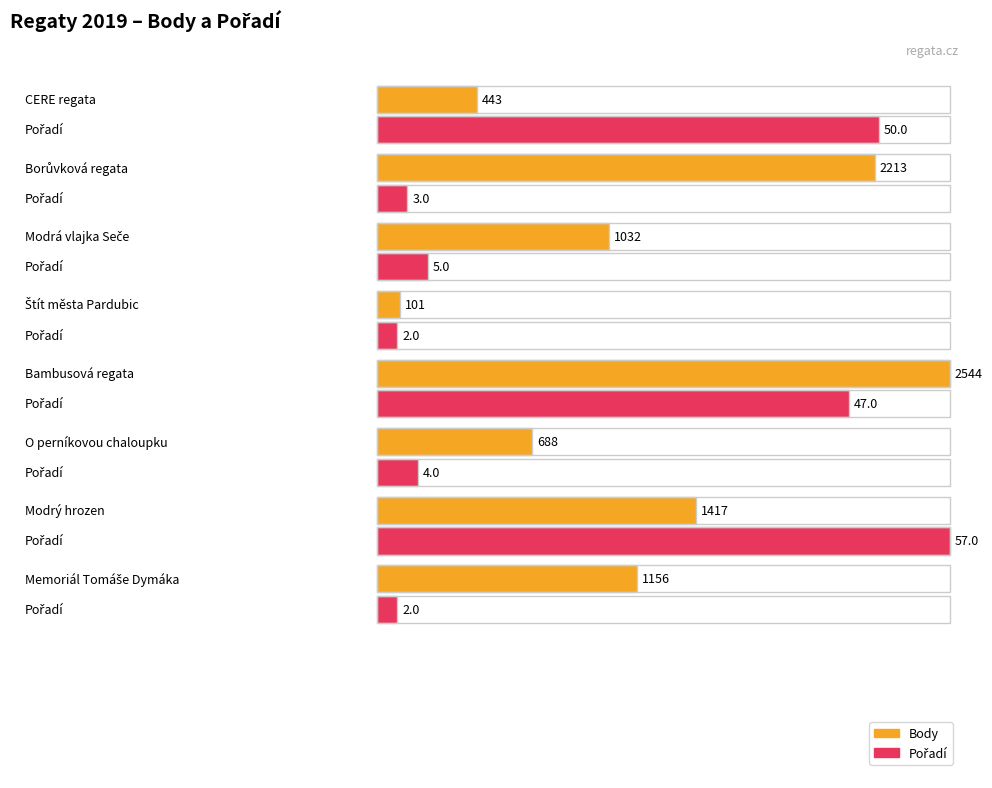

The Pořadí series shows 3 at Štít města Pardubic. True or false?

False